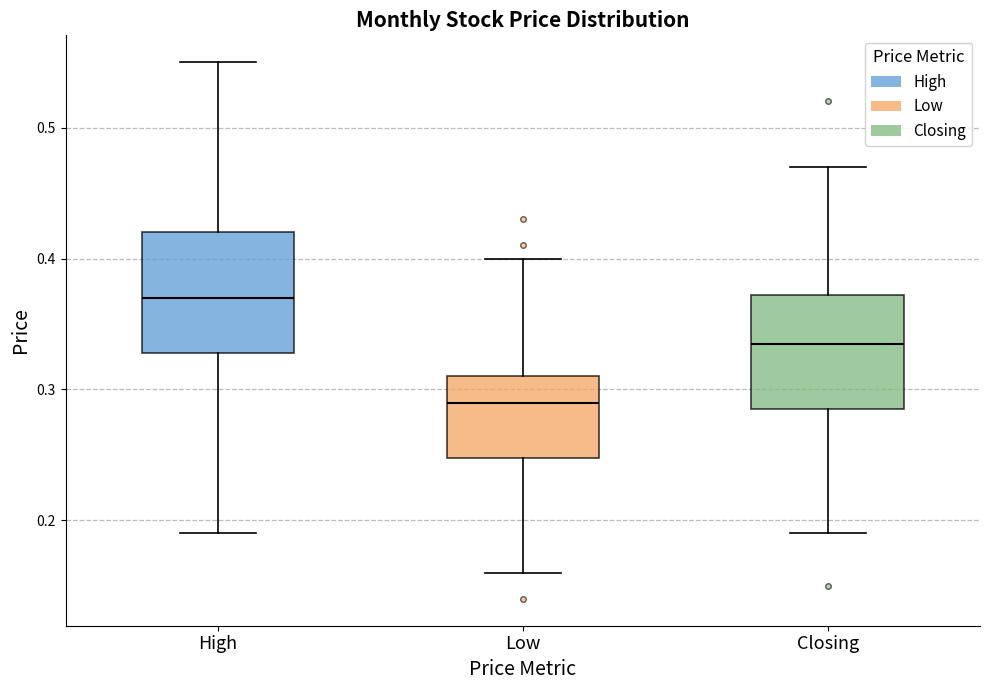

Which box's median line is the highest?

High